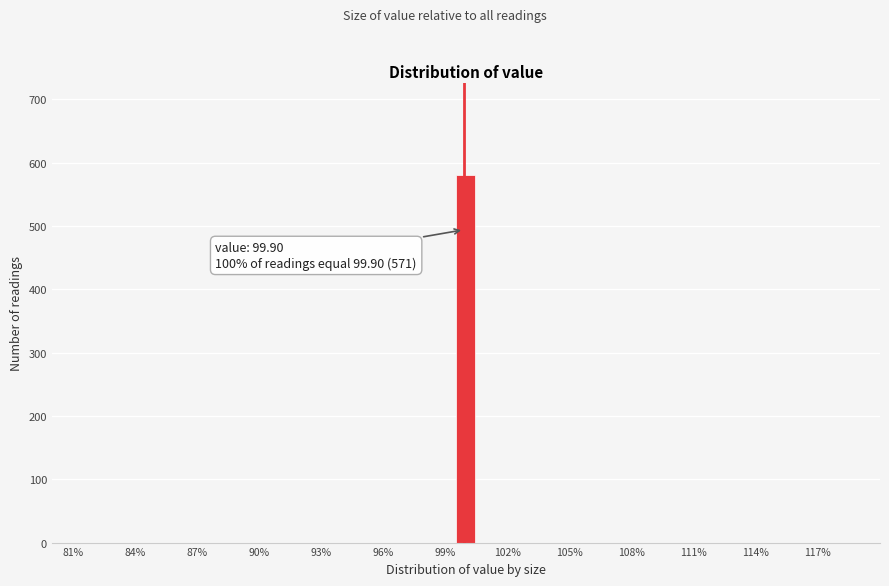

Read against the x-axis, roughly where is the centre of the tallest bar?

100.0